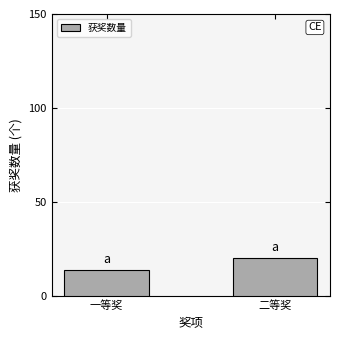

How many distinct data groups are displayed?

1